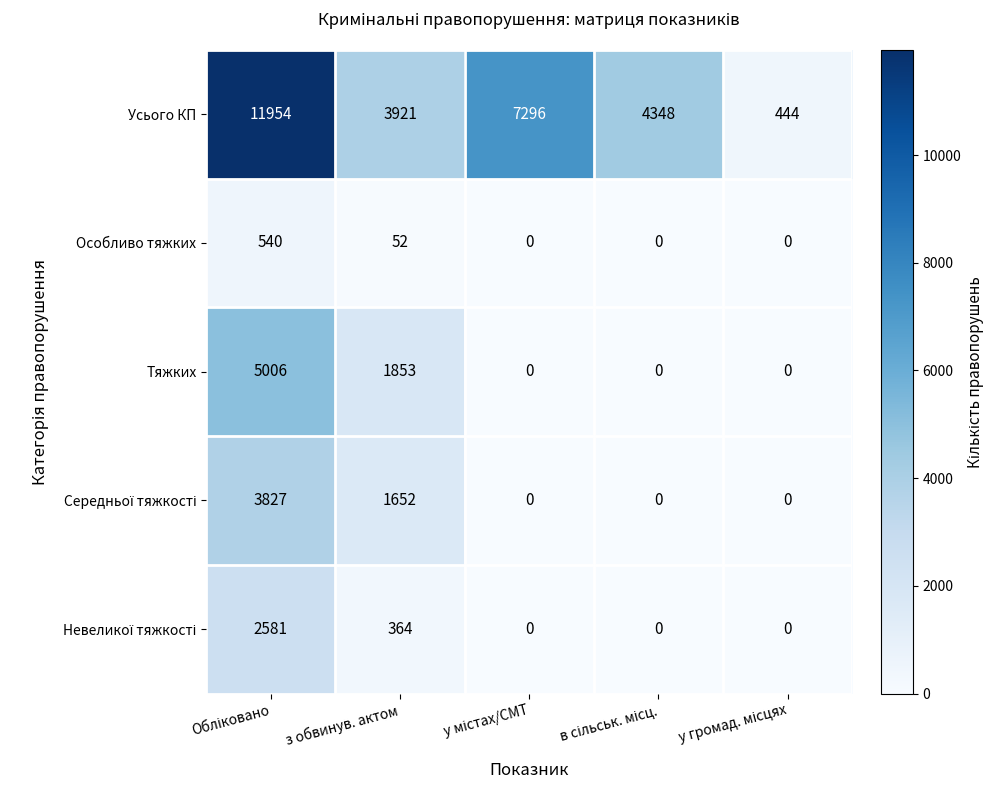

What is the sum of all Особливо тяжких values?

592